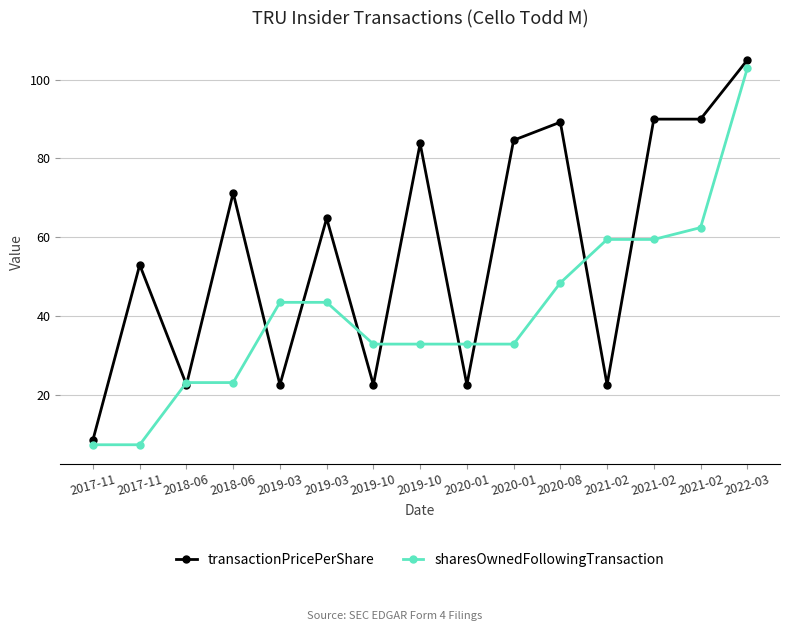

True or false: sharesOwnedFollowingTransaction has a value of 12.1 at 2018-06.

False